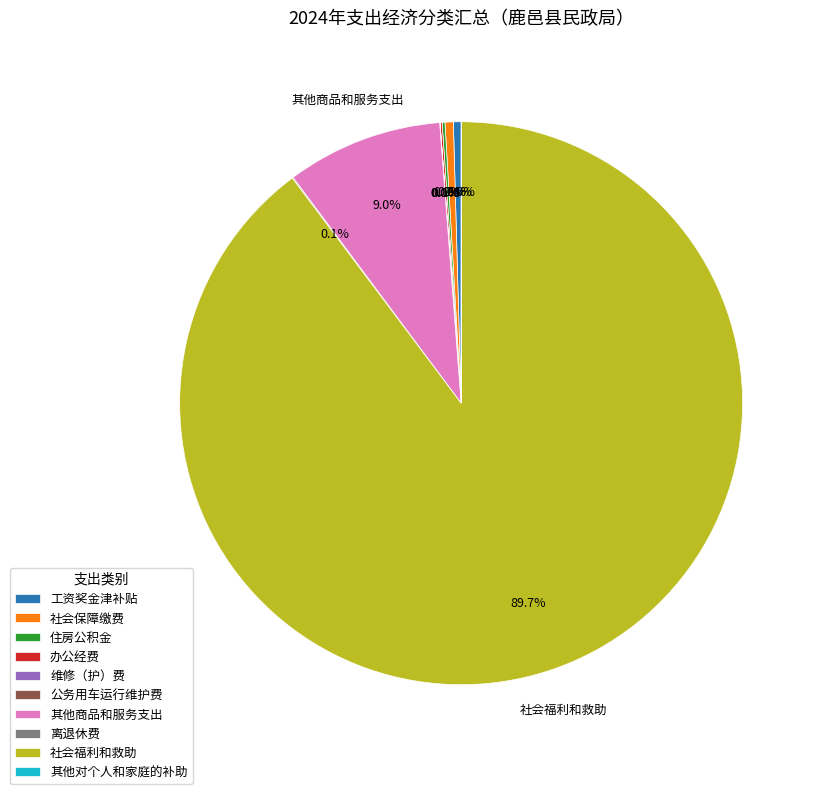

Combined, do 社会福利和救助 and 工资奖金津补贴 account for over 50%?

Yes